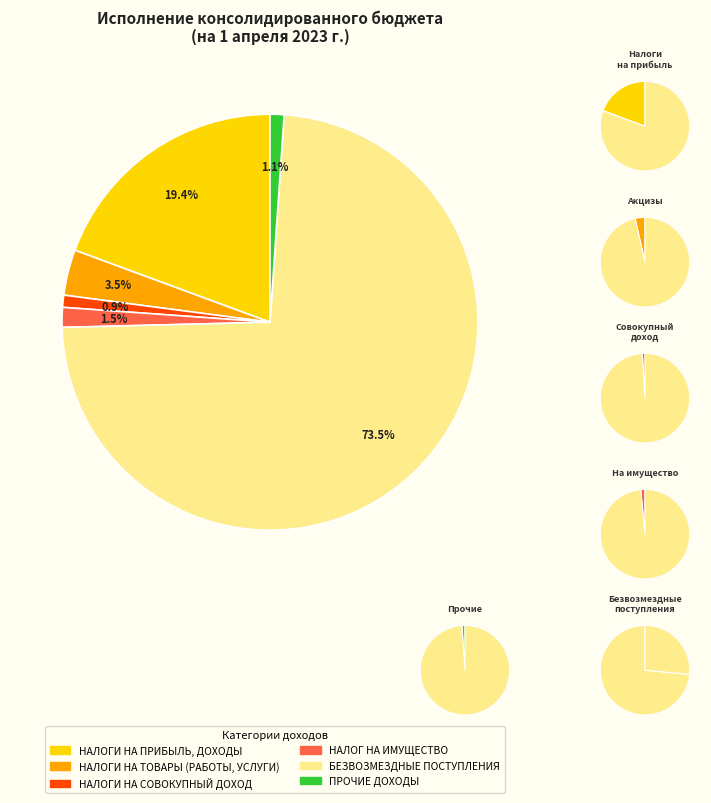

Which slice is the smallest?

НАЛОГИ НА СОВОКУПНЫЙ ДОХОД